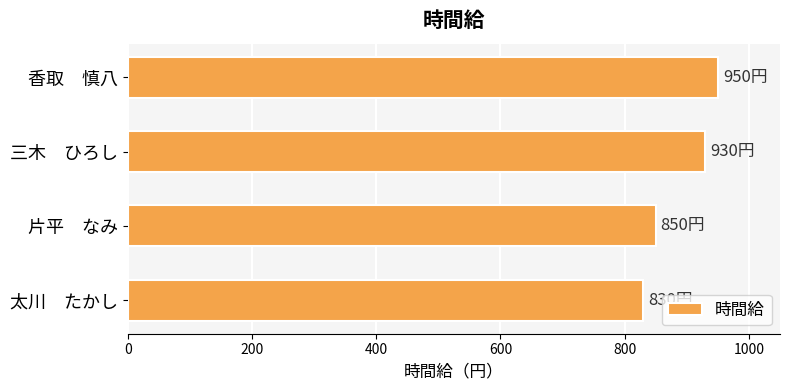

What is the greatest value displayed?

950